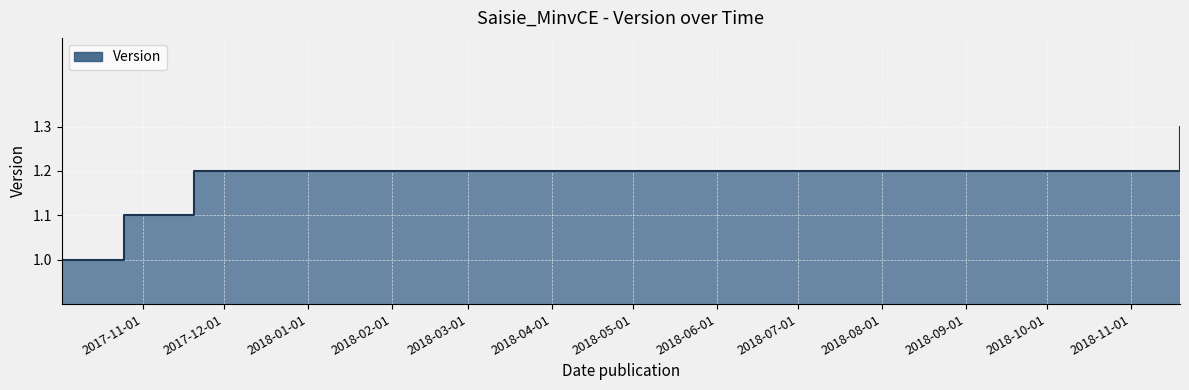

The chart shows a value of 1.9 at 2018-11-19. True or false?

False